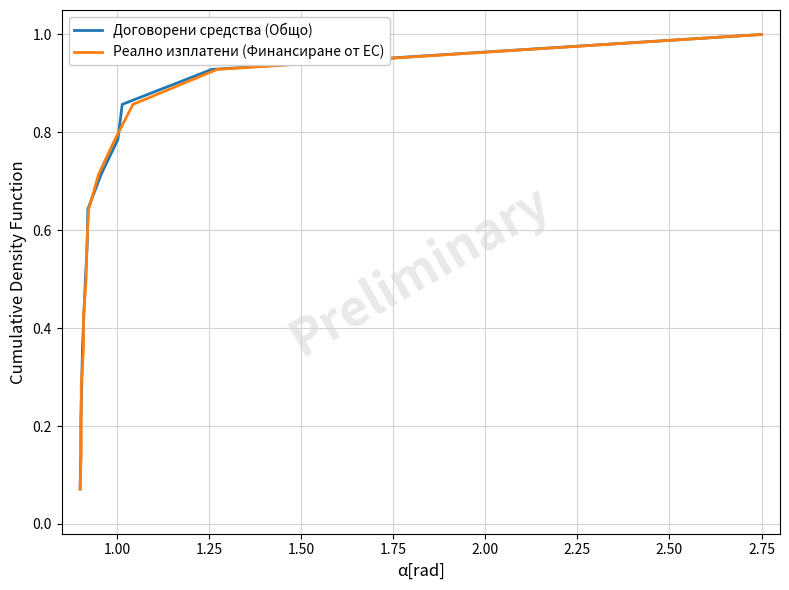

What are all the series names shown in the legend?

Договорени средства (Общо), Реално изплатени (Финансиране от ЕС)